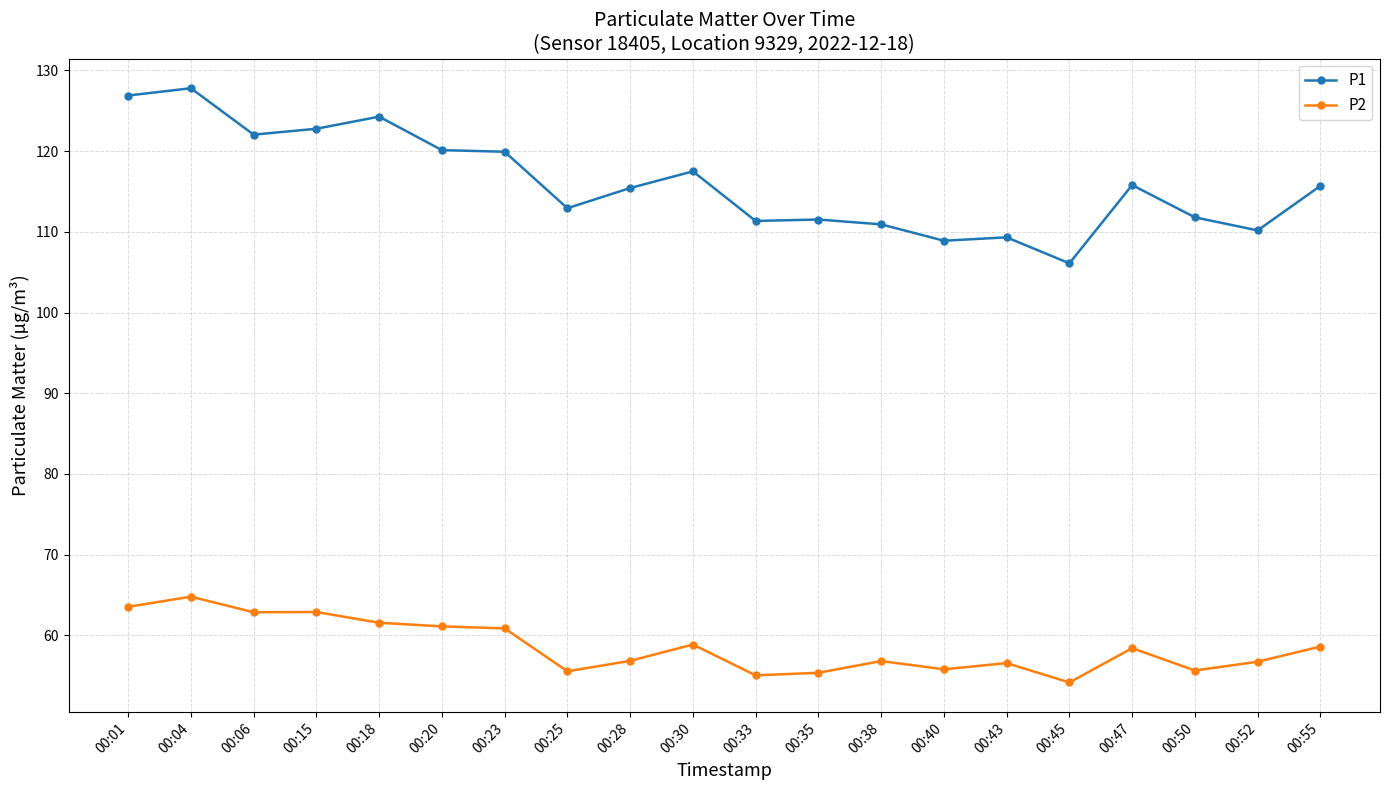

True or false: P1 and P2 intersect in this chart.

False